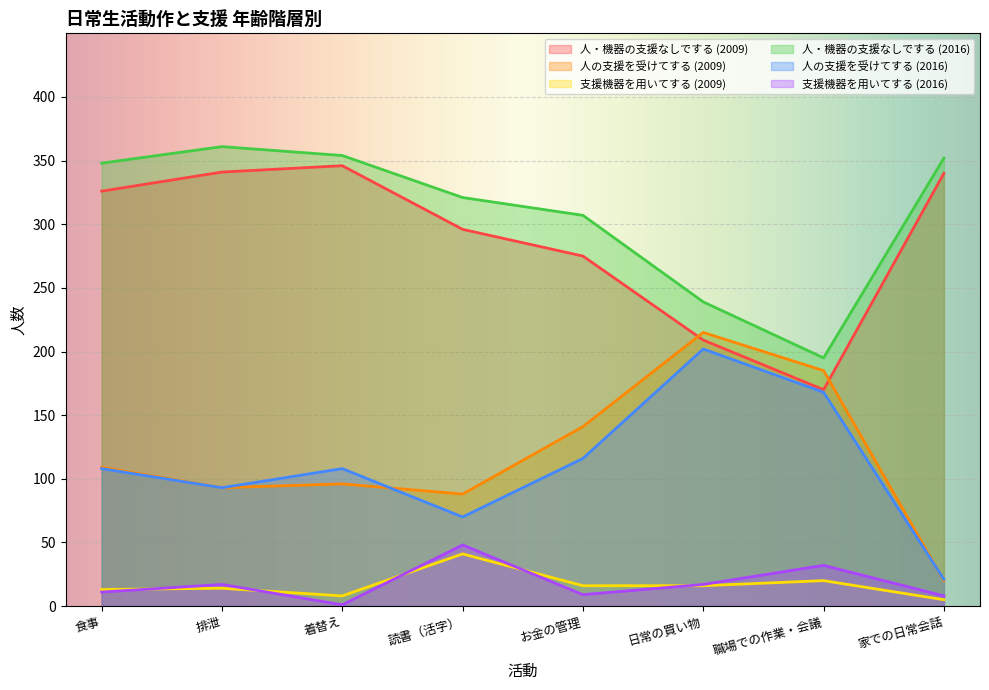

Rank the categories by 人・機器の支援なしでする (2009) value from lowest to highest.

職場での作業・会議, 日常の買い物, お金の管理, 読書（活字）, 食事, 家での日常会話, 排泄, 着替え